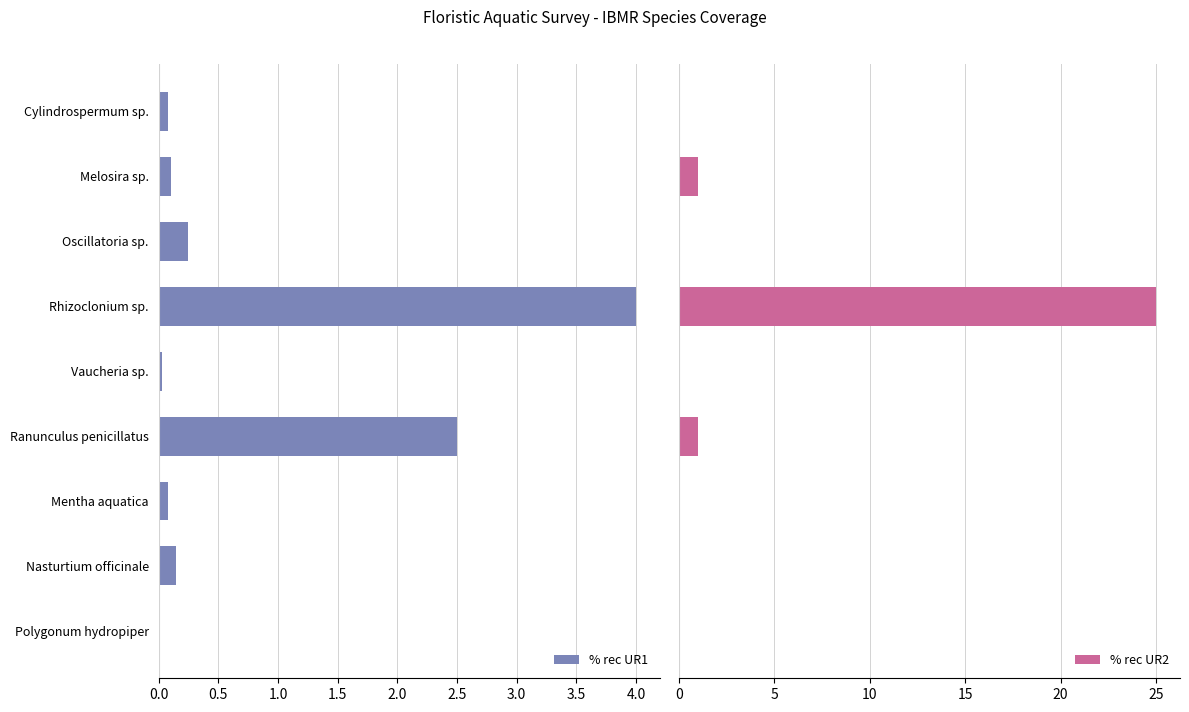

Which series has the widest spread of values?

% rec UR2